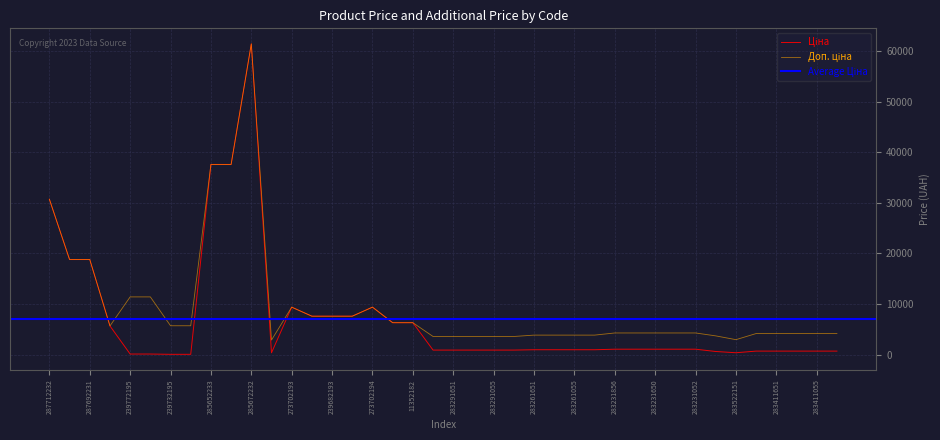

Which has a higher value, 283411650 or 283261651?

283261651